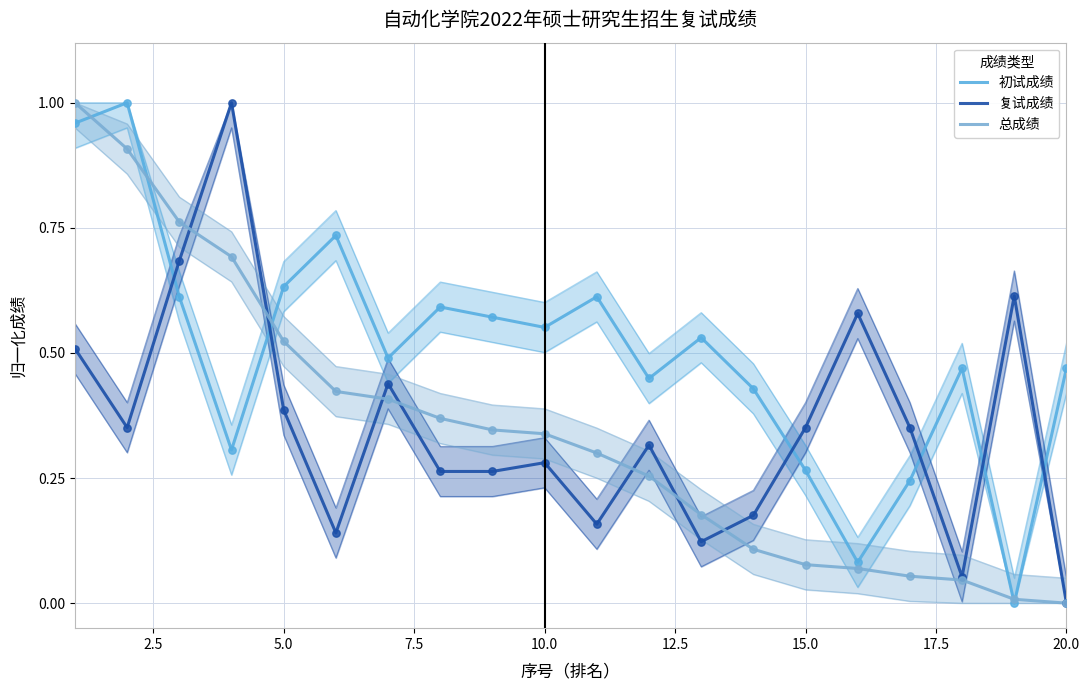

Which series has the widest spread of Y values?

初试成绩